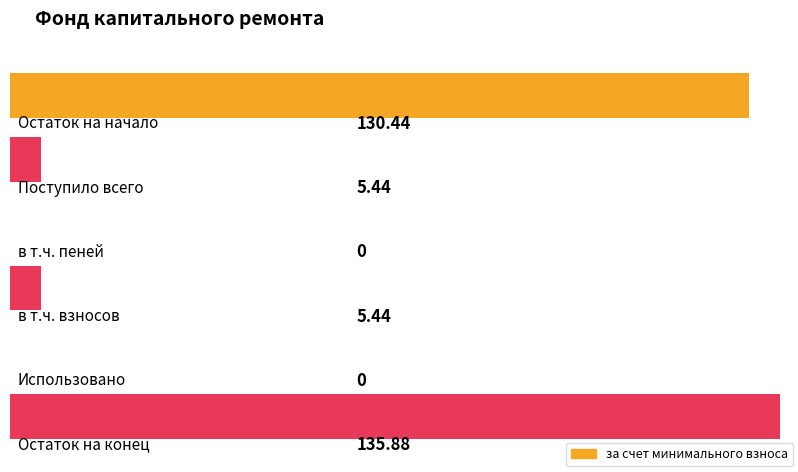

Which label corresponds to the largest value in the chart?

Остаток на конец